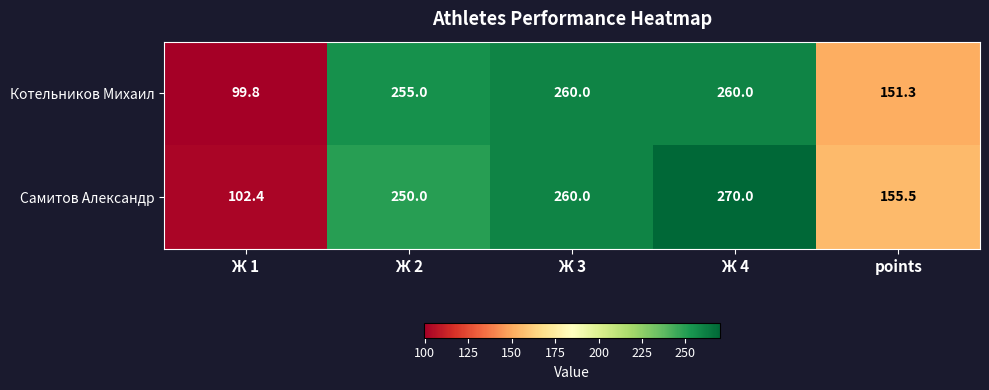

List the series in order of their peak value, lowest first.

Котельников Михаил, Самитов Александр